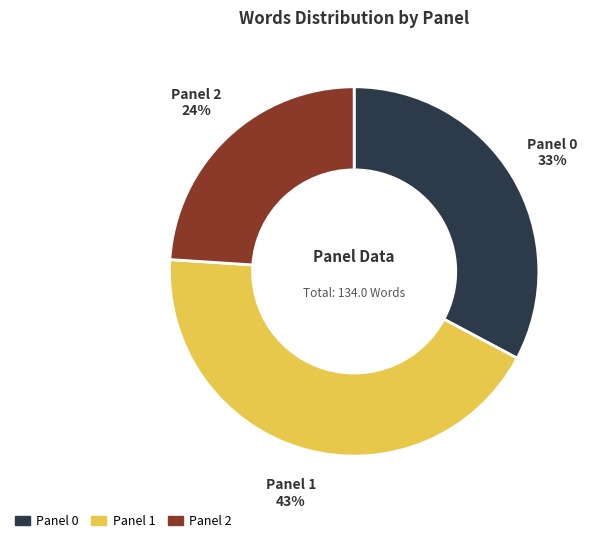

Does Panel 0 represent more than half of the total?

No